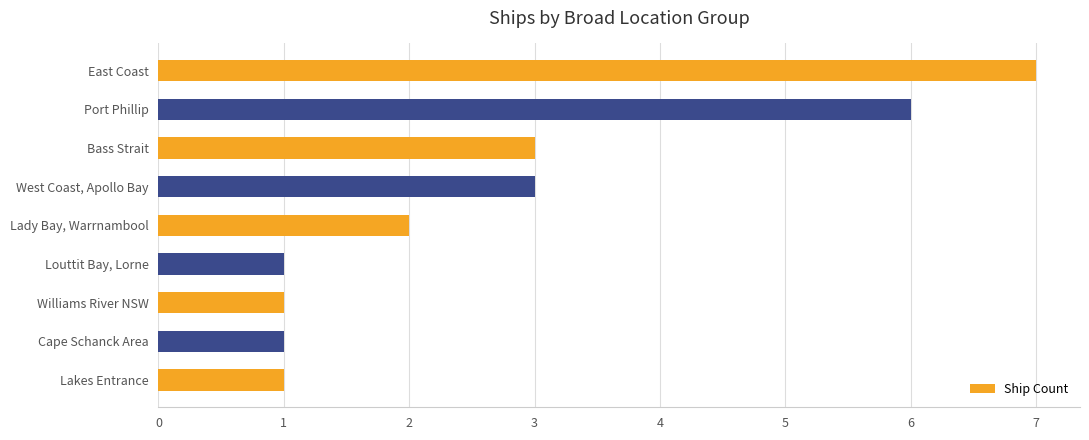

Reading bottom to top, what are all the values shown in this chart?

Lakes Entrance=1	Cape Schanck Area=1	Williams River NSW=1	Louttit Bay, Lorne=1	Lady Bay, Warrnambool=2	West Coast, Apollo Bay=3	Bass Strait=3	Port Phillip=6	East Coast=7